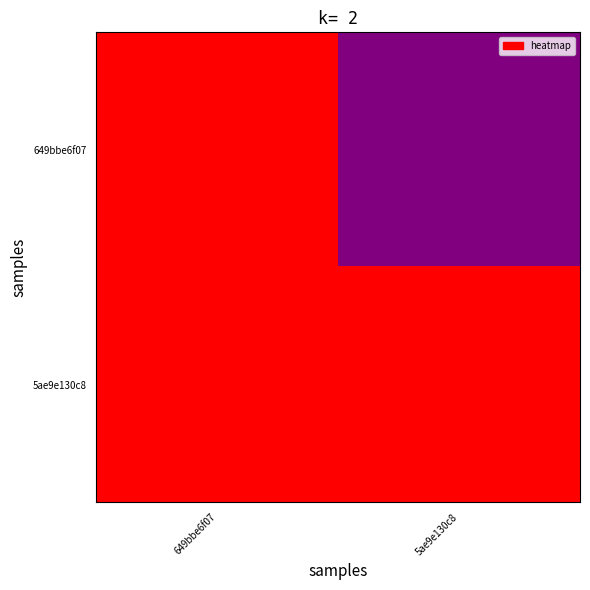

At how many categories does at least one series exceed 8?

2